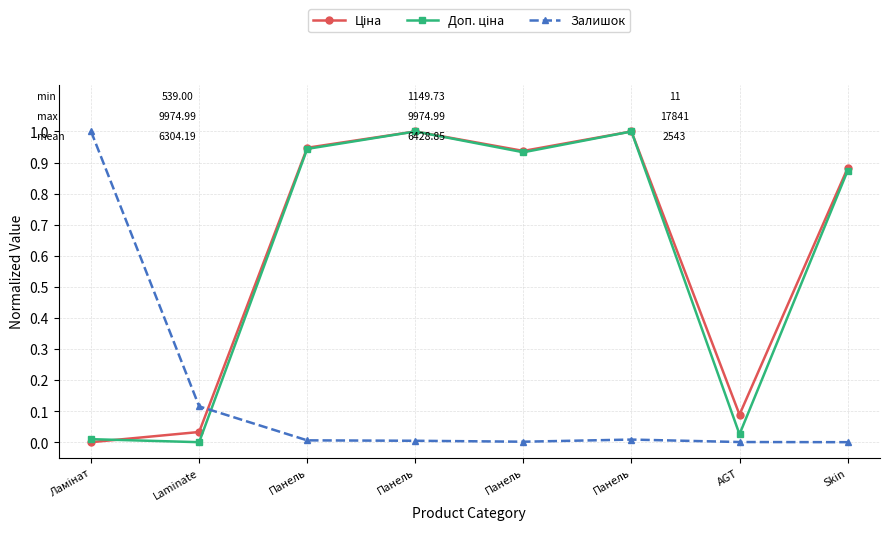

How many lines are shown in the chart?

3